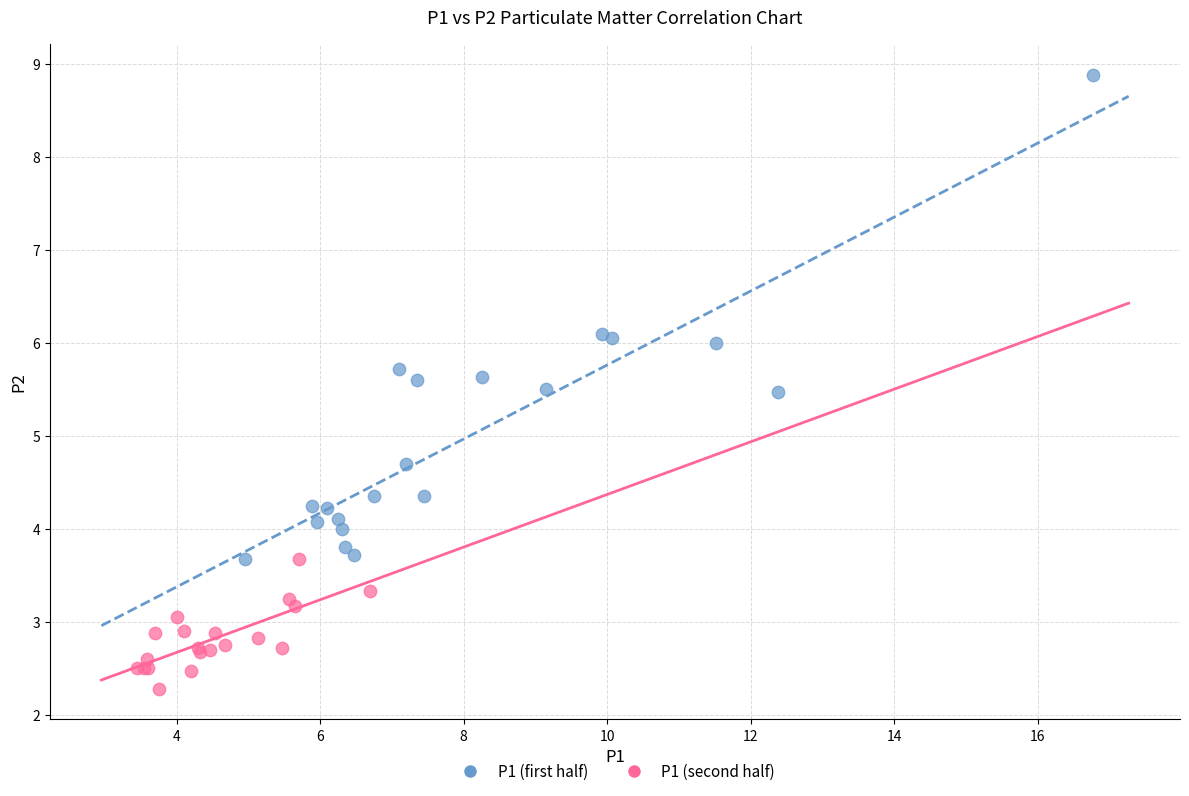

Which series contains the highest Y value?

P1 (first half)